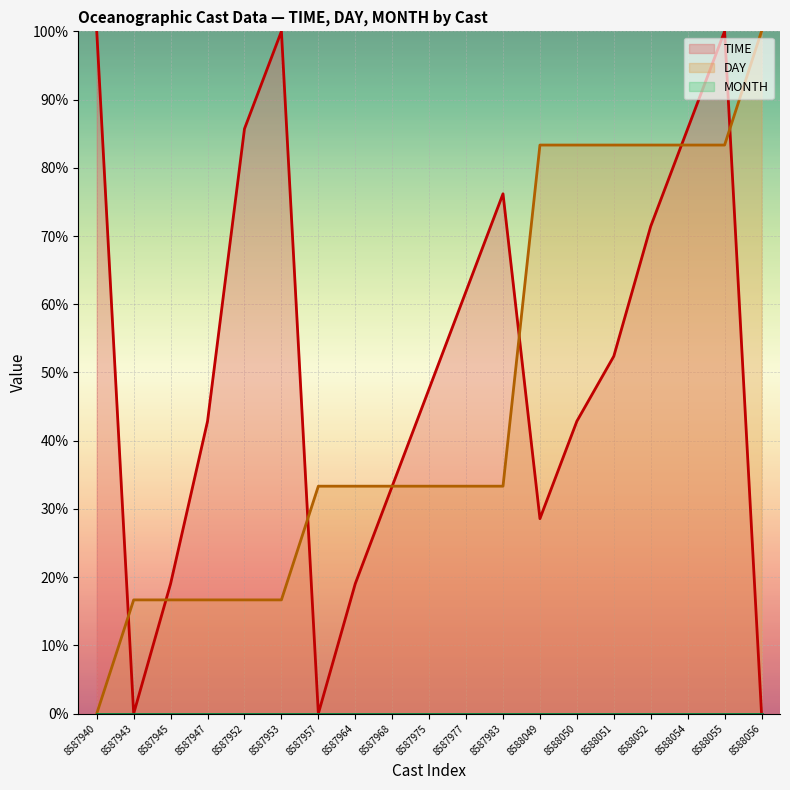

At which label does DAY (line) reach its peak?

8588056